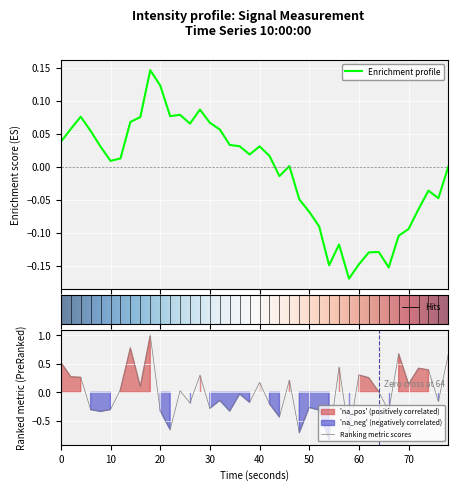

What is the difference between the second highest and second lowest values?

1.5